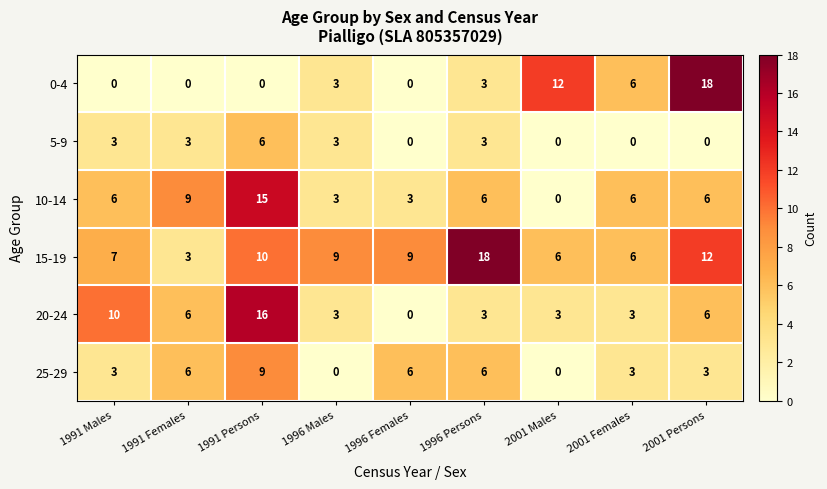

At which label does 15-19 first exceed 9?

1991 Persons